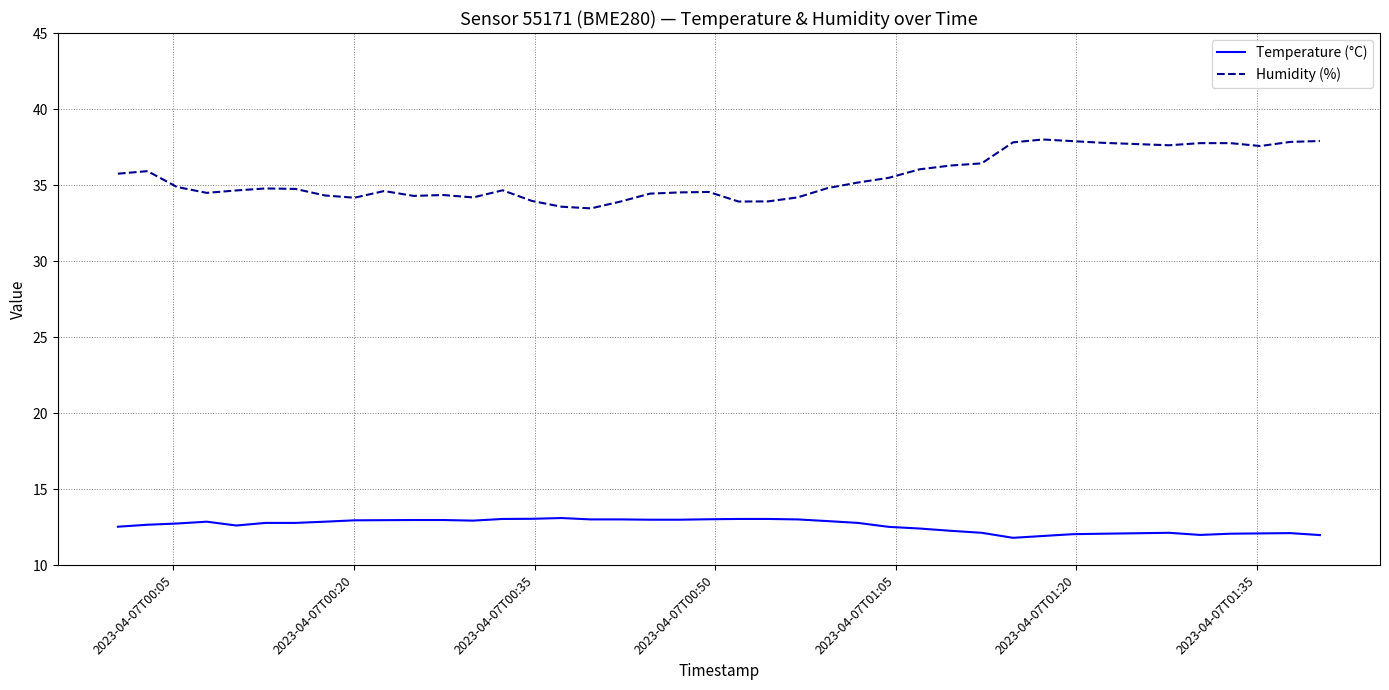

Which series has the widest spread of values?

Humidity (%)